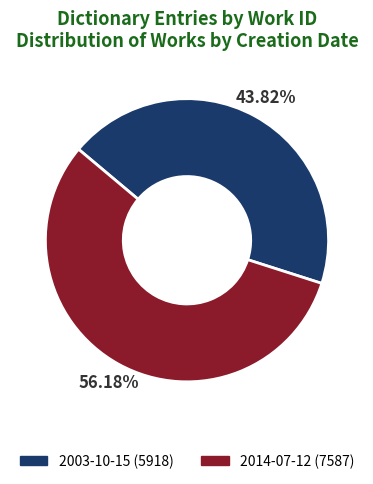

How many segments does this pie chart have?

2